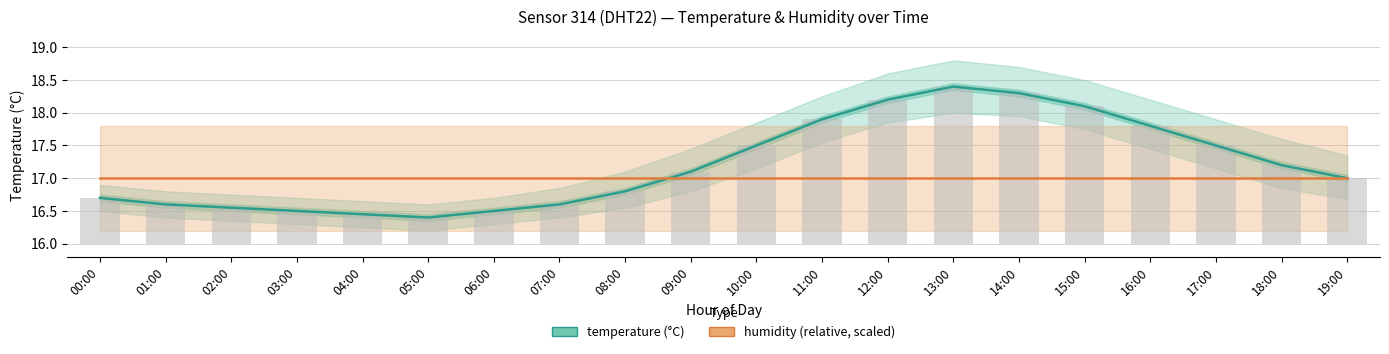

How many values in the temperature series are below 17?

9